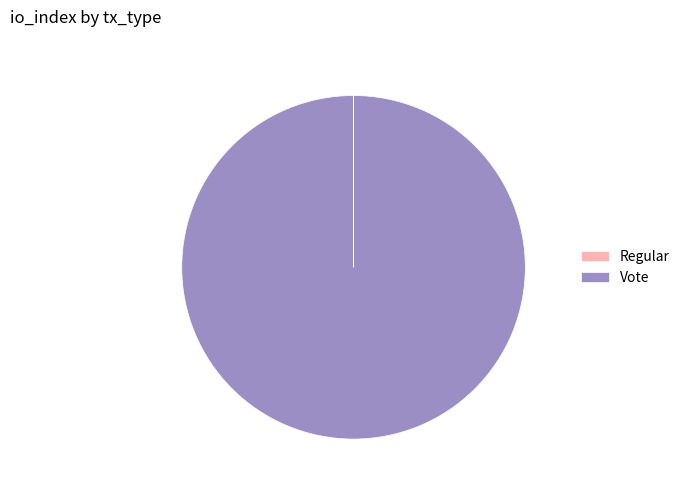

Which category has the biggest portion of the pie?

Vote